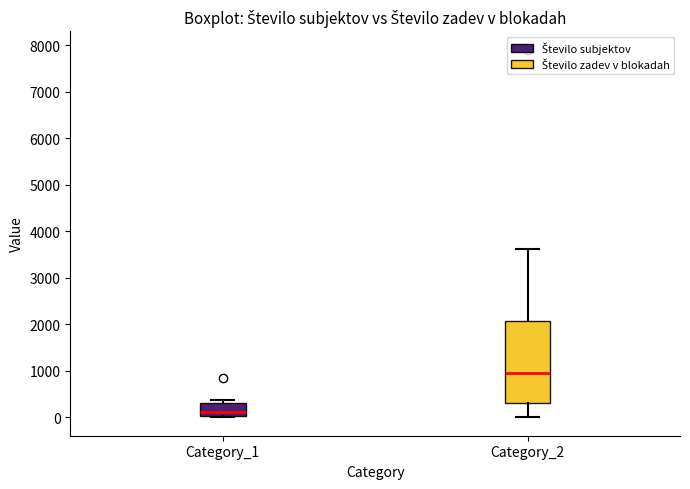

Which box is the tallest, from its lower edge to its upper edge?

Category_2